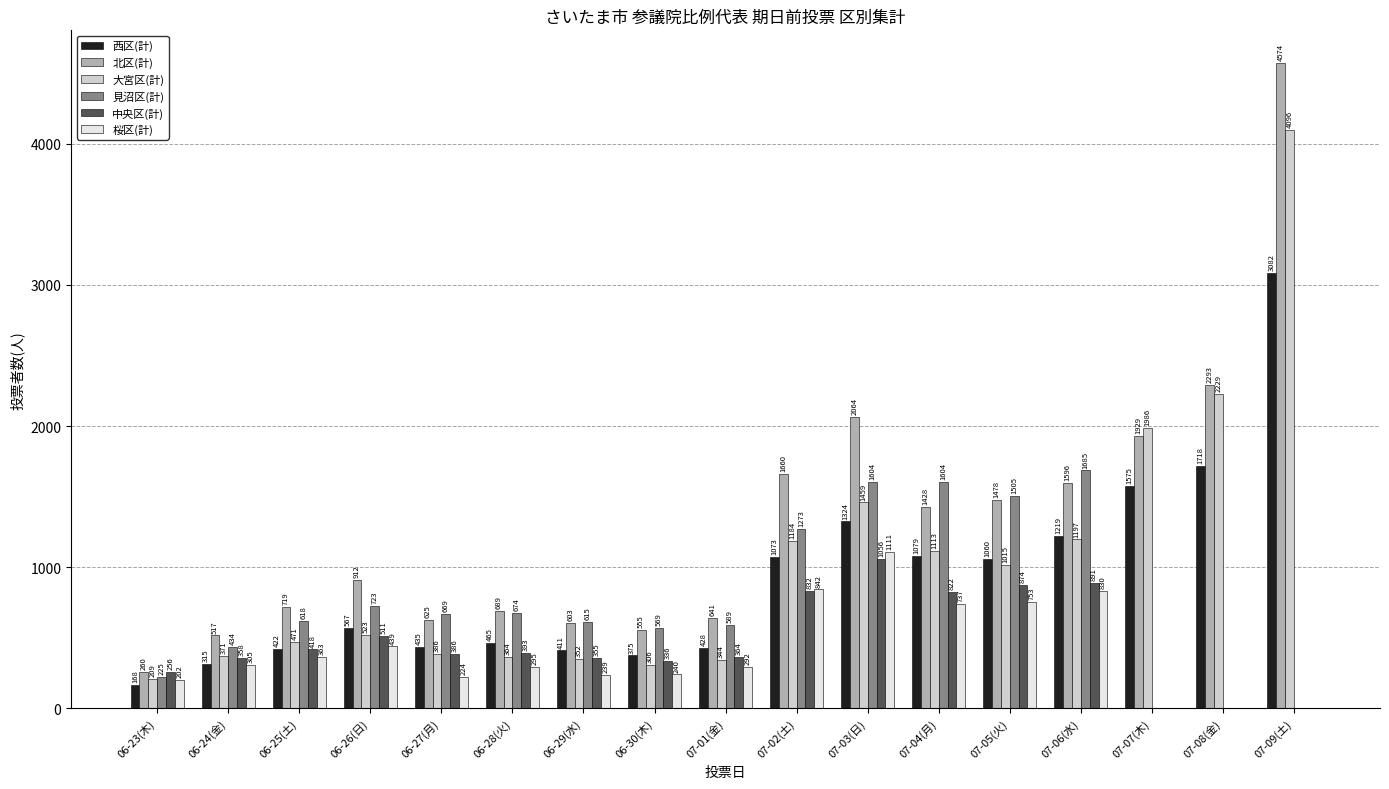

What is the sum of all 大宮区(計) values?

17605